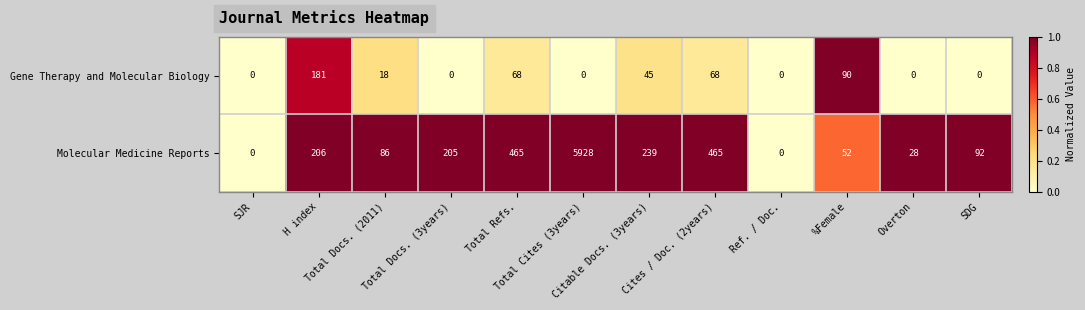

Rank the series at Total Docs. (3years) from highest to lowest value.

Molecular Medicine Reports, Gene Therapy and Molecular Biology